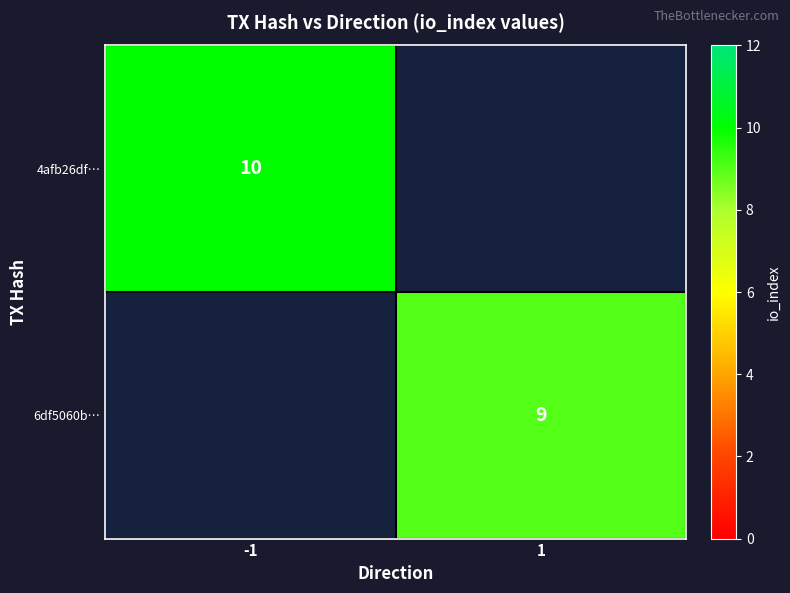

Is the value of 6df5060b… at 1 greater than the value of 4afb26df… at -1?

No